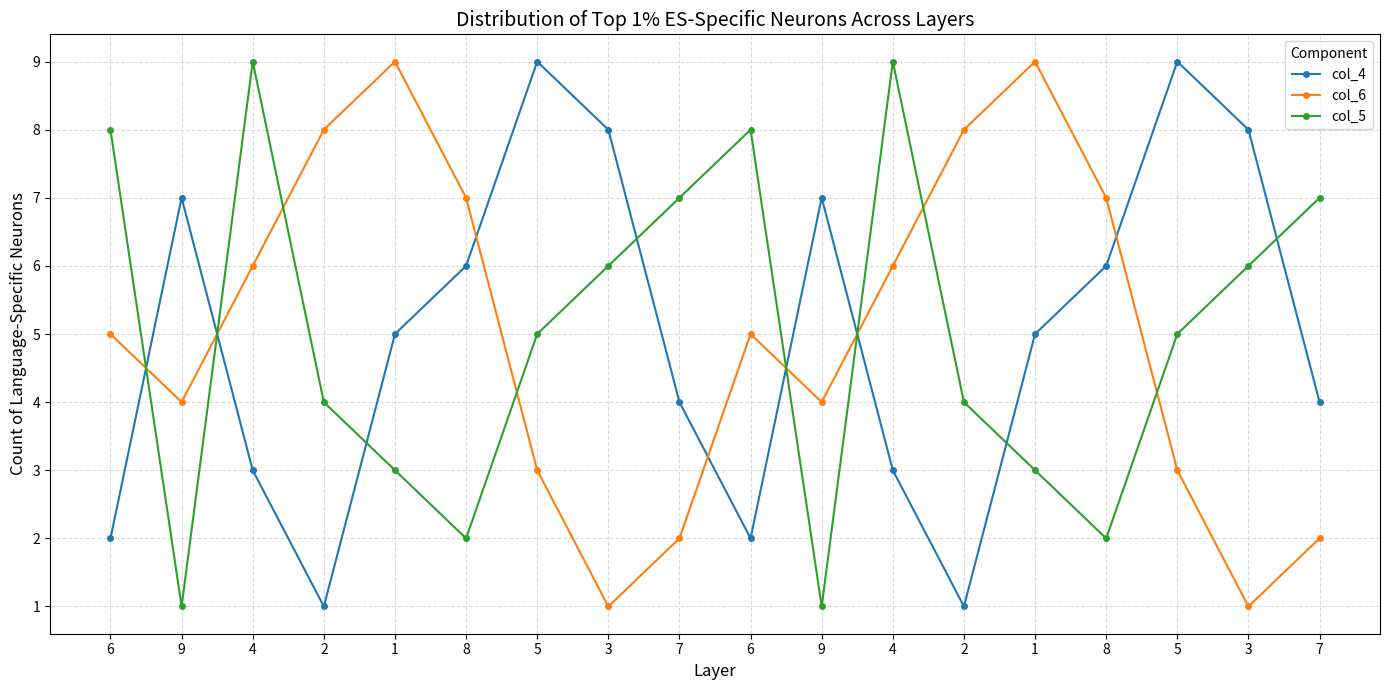

How many series are shown in this chart?

3